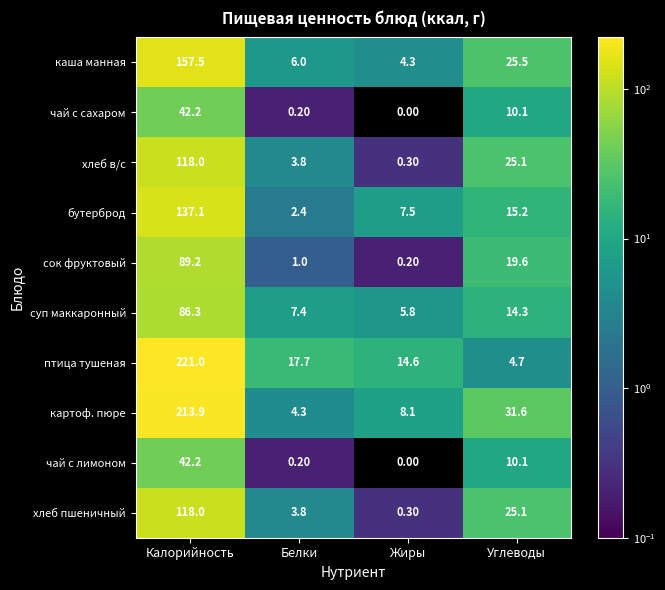

Is the value of сок фруктовый at Углеводы greater than the value of бутерброд at Калорийность?

No